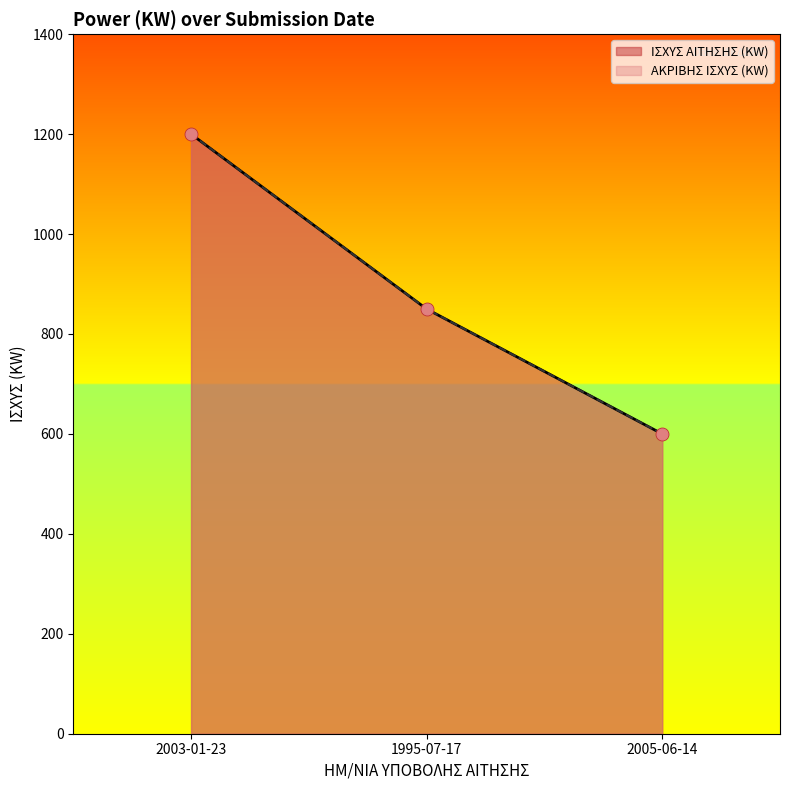

Which series reaches the minimum Y coordinate?

ΙΣΧΥΣ ΑΙΤΗΣΗΣ (KW)